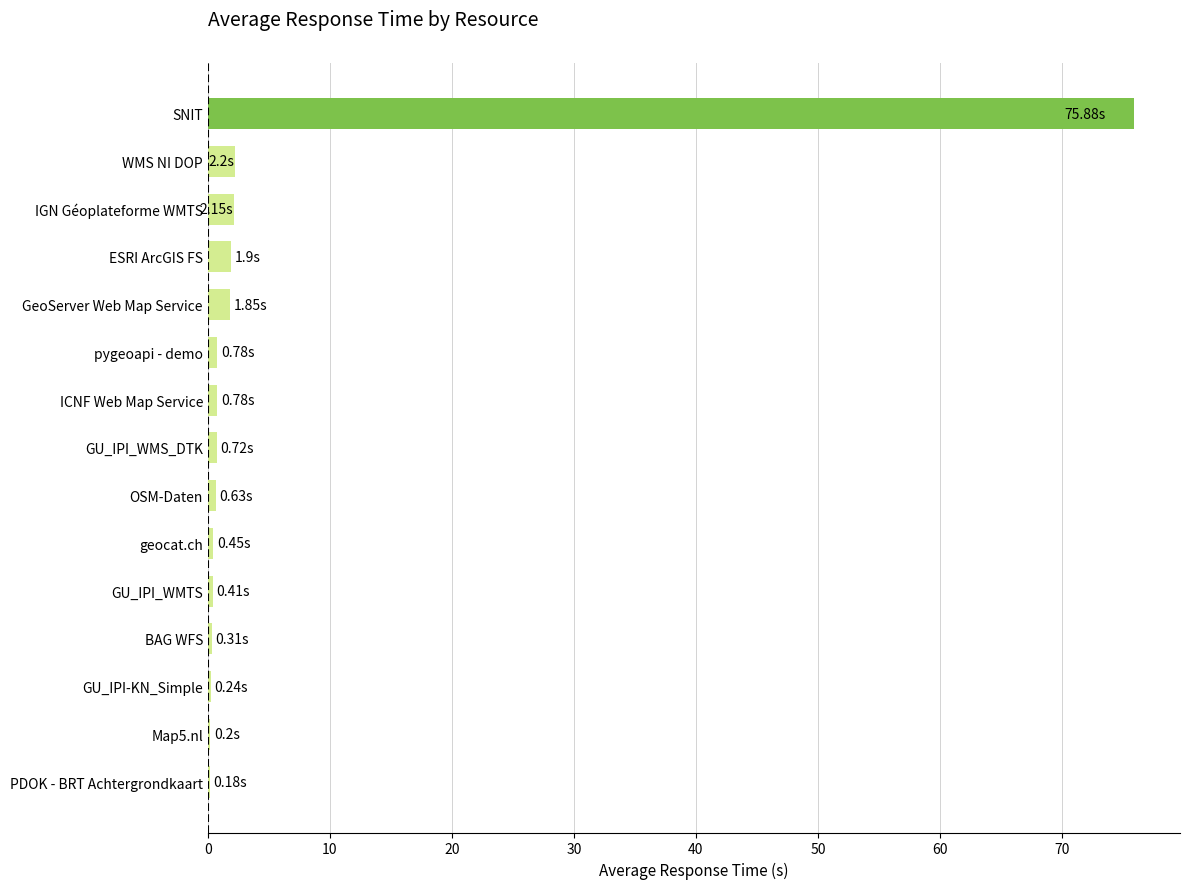

What is the sum of all values?

88.7